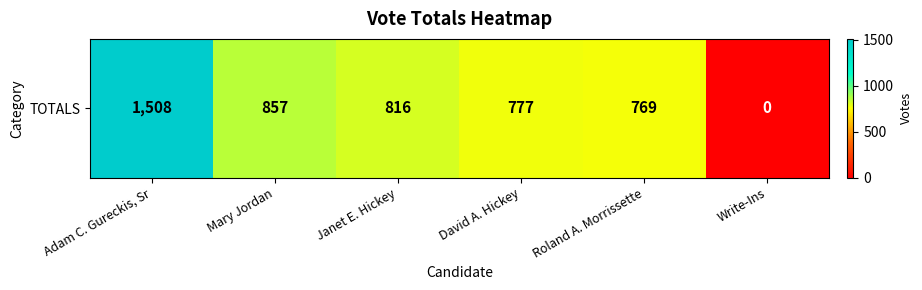

What is the difference between the maximum and minimum values?

1508